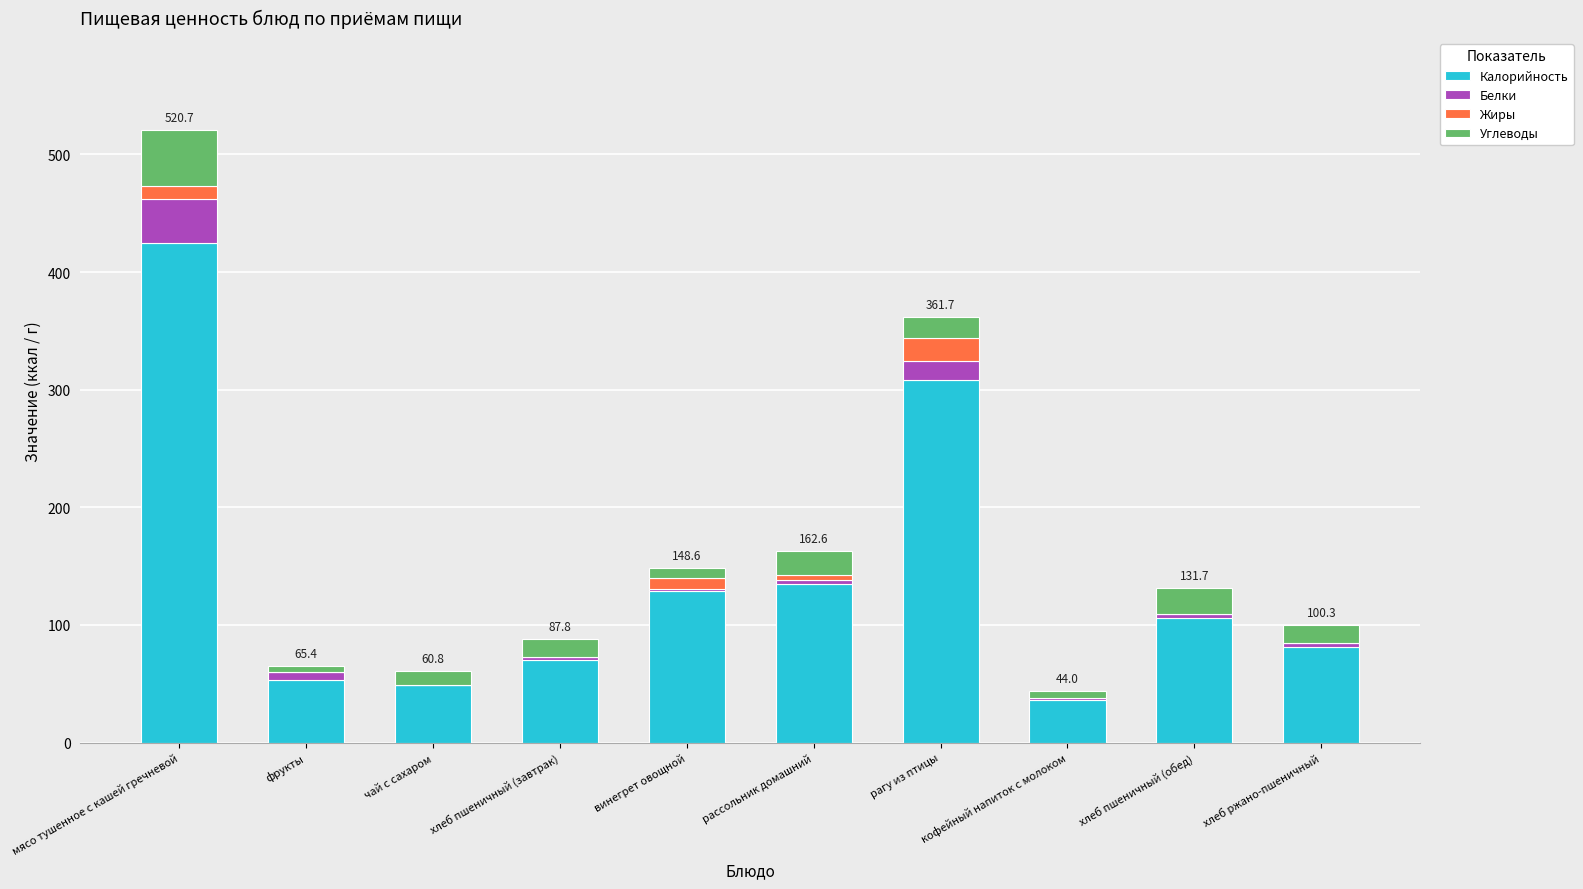

True or false: Калорийность has a value of 135.0 at рассольник домашний.

True